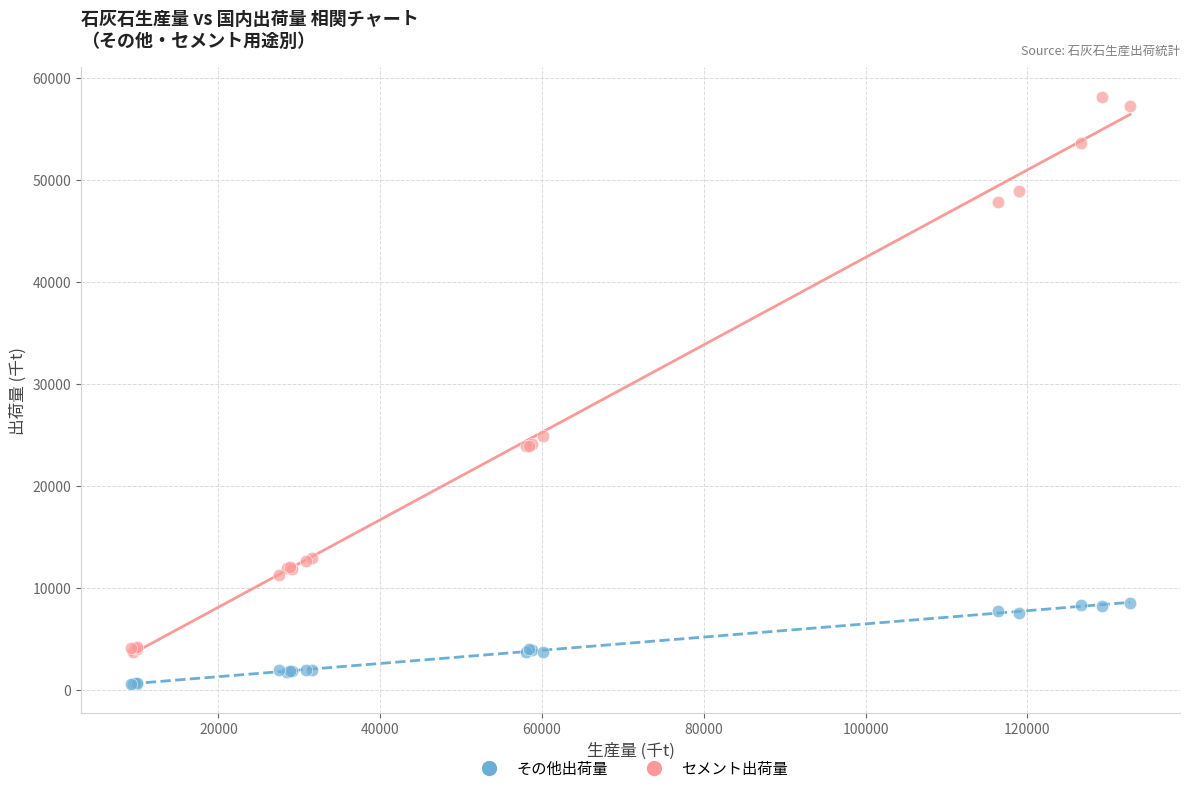

Which series has the widest spread of Y values?

セメント出荷量